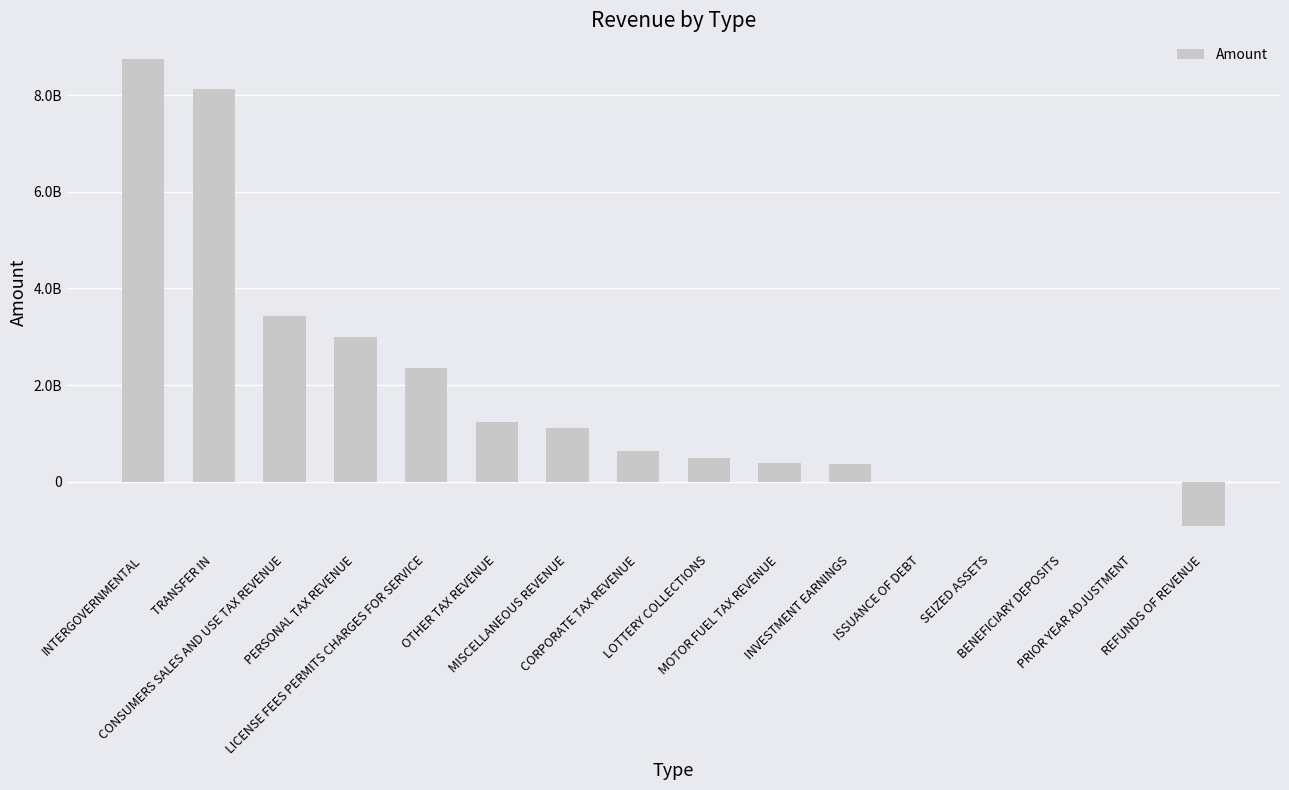

What is the label of the 12th bar from the left?

ISSUANCE OF DEBT